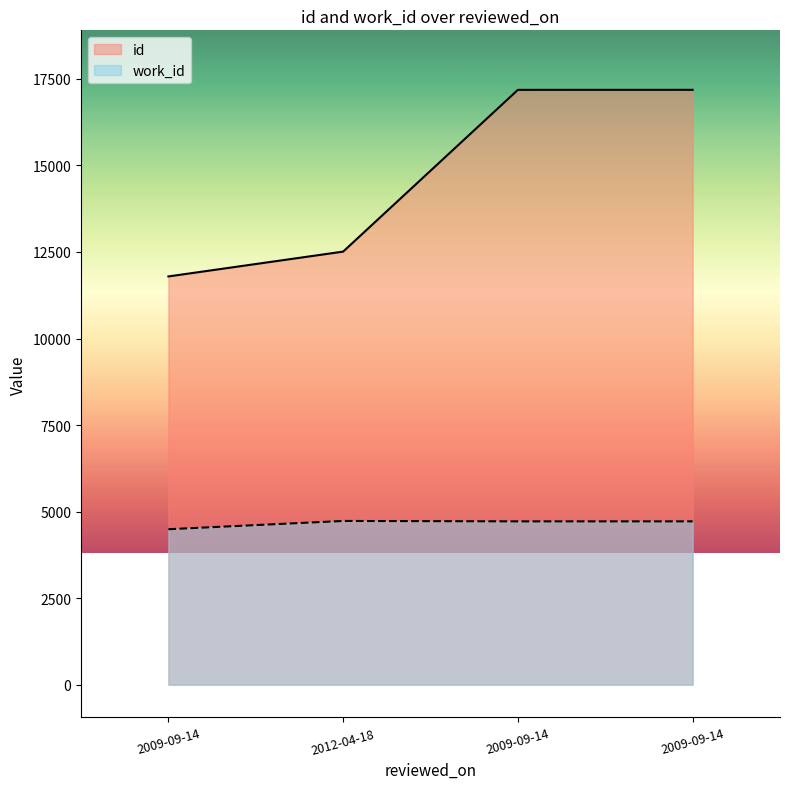

At which category does the chart reach its peak across all series?

2009-09-14